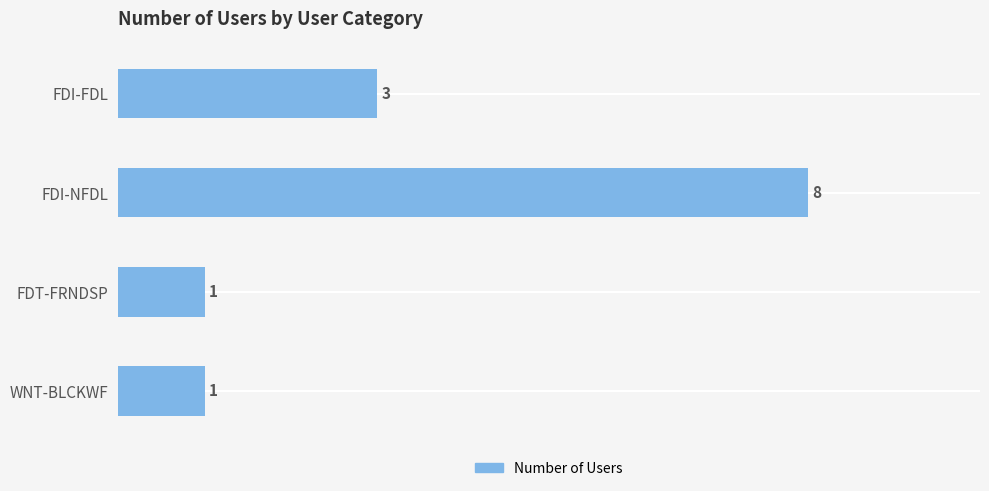

Is it true that the value at FDI-NFDL is 13?

False